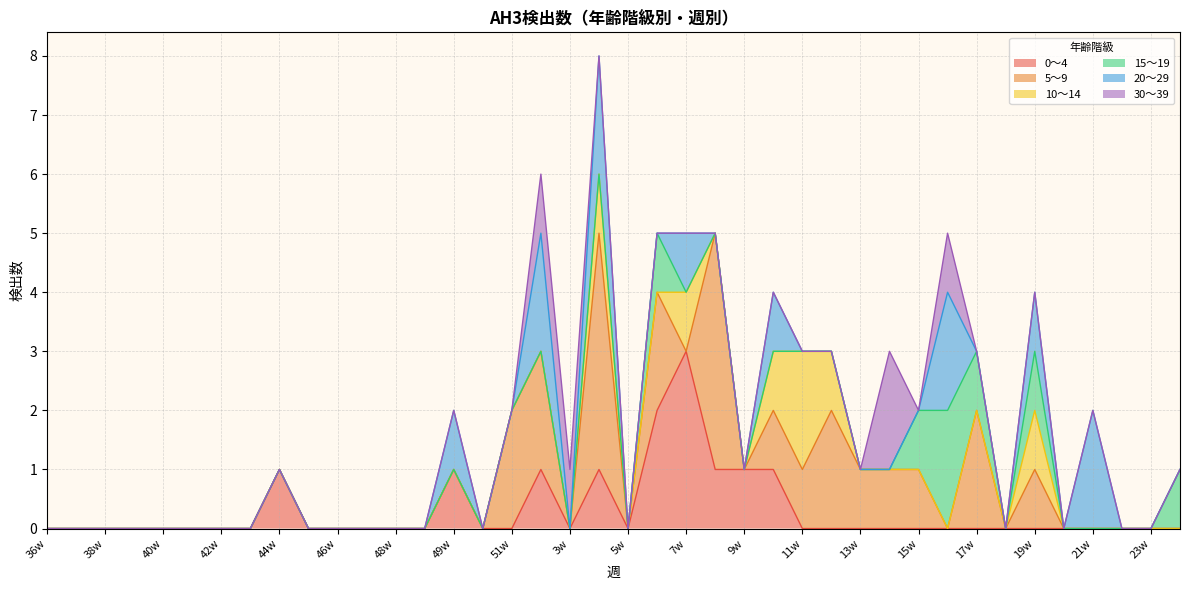

What are all the series names shown in the legend?

0～4, 5～9, 10～14, 15～19, 20～29, 30～39